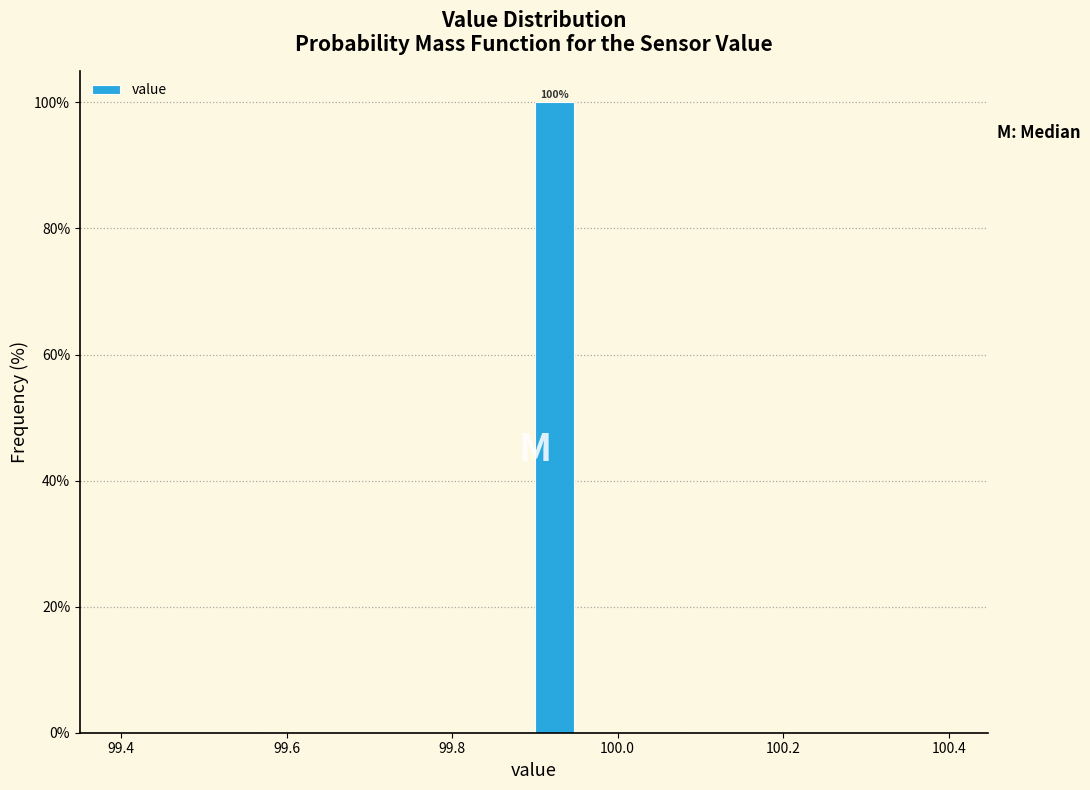

Read against the x-axis, roughly where is the centre of the tallest bar?

99.92